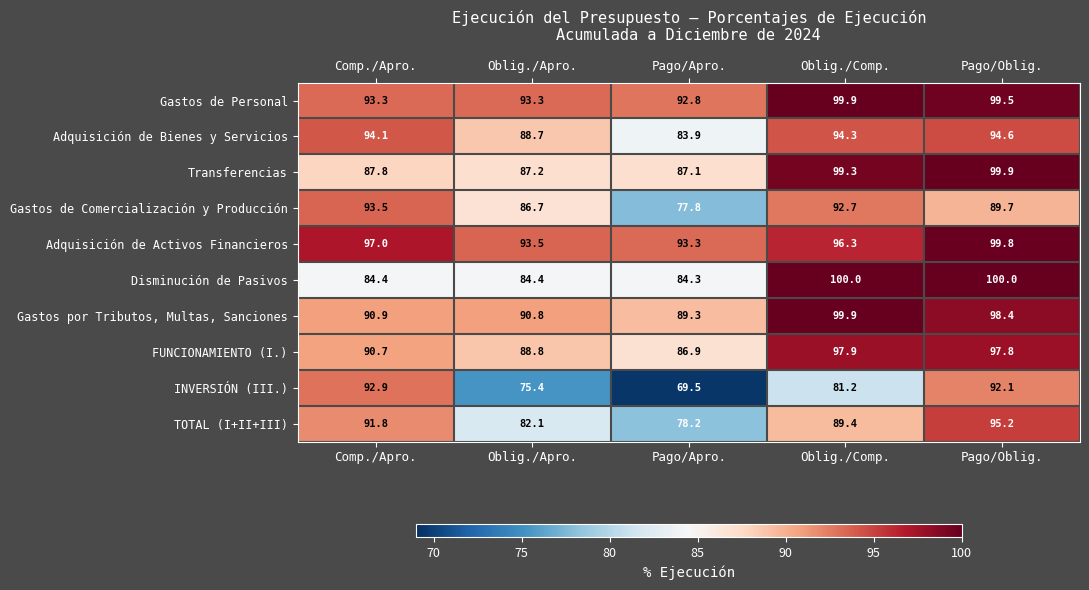

What is the greatest value displayed?

100.0